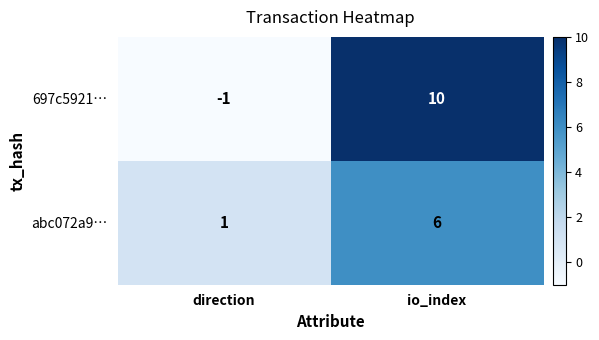

How many series are shown in this chart?

2